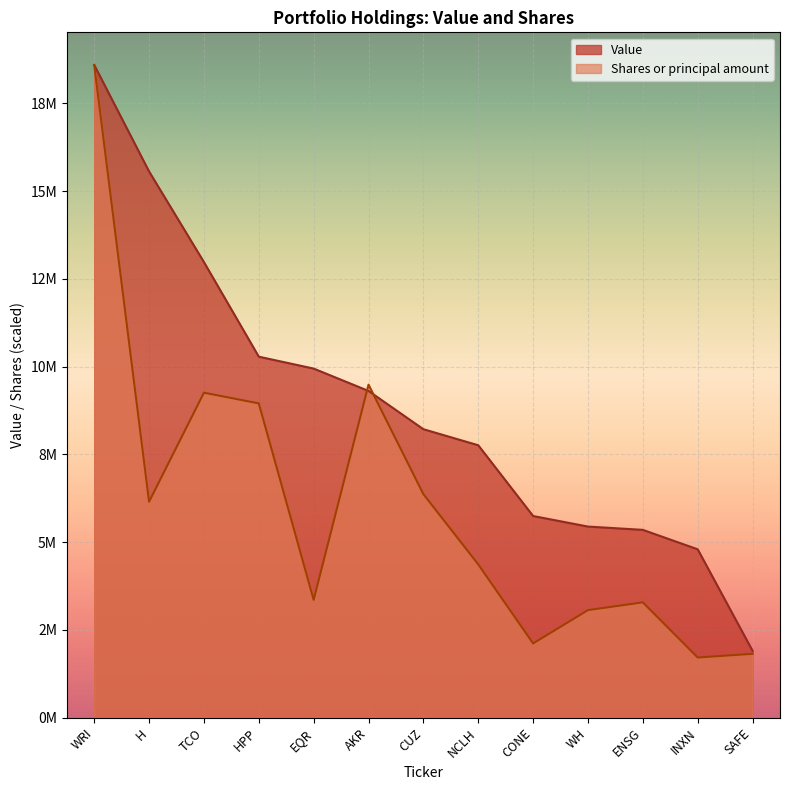

The Value series shows 11297675.5 at CUZ. True or false?

False